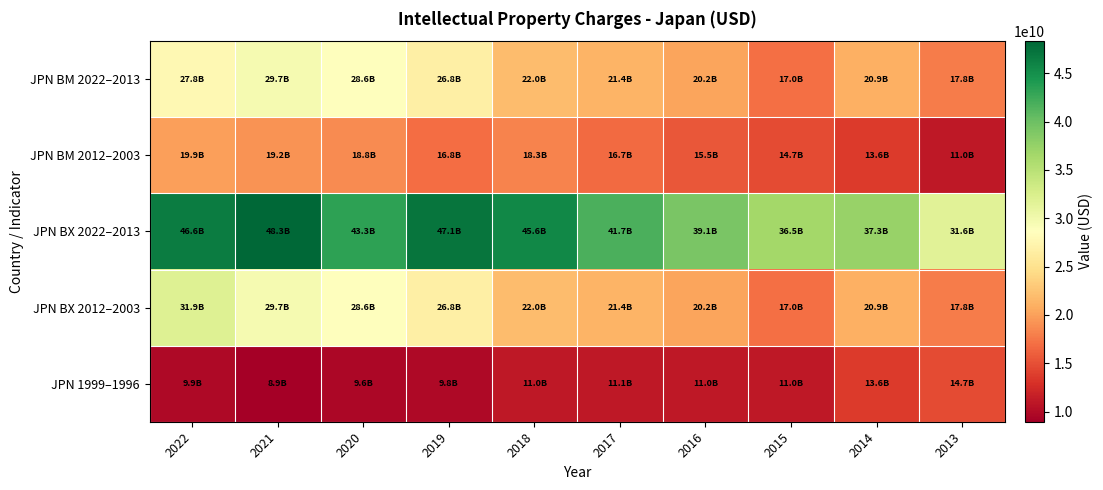

How many distinct data groups are displayed?

5